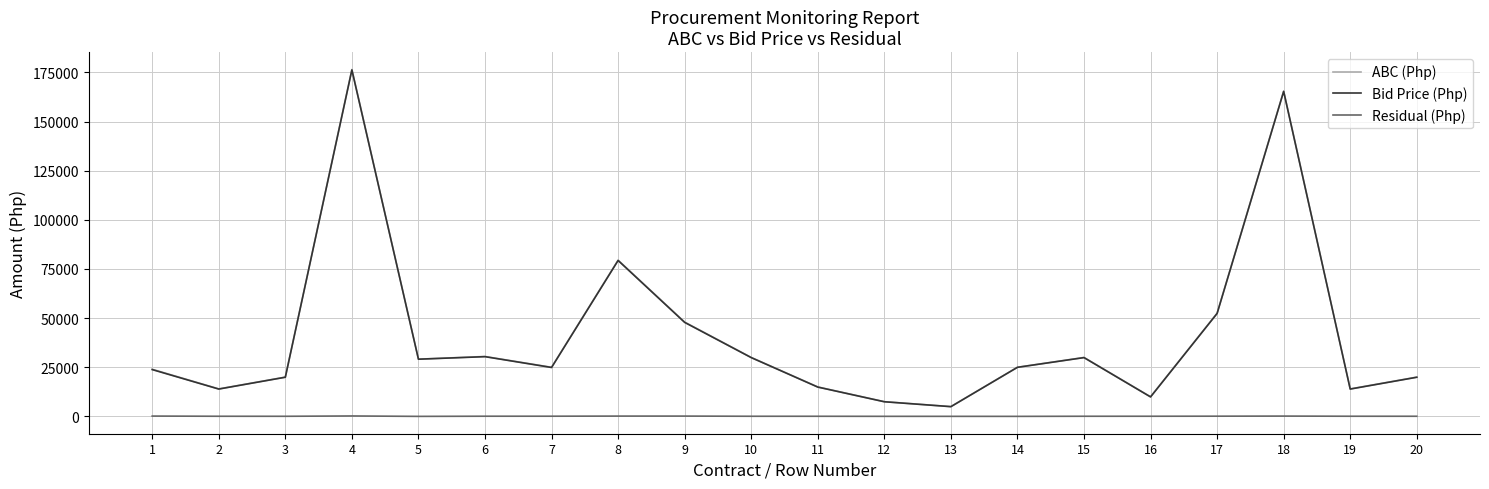

True or false: Residual (Php) and ABC (Php) cross at least once.

False